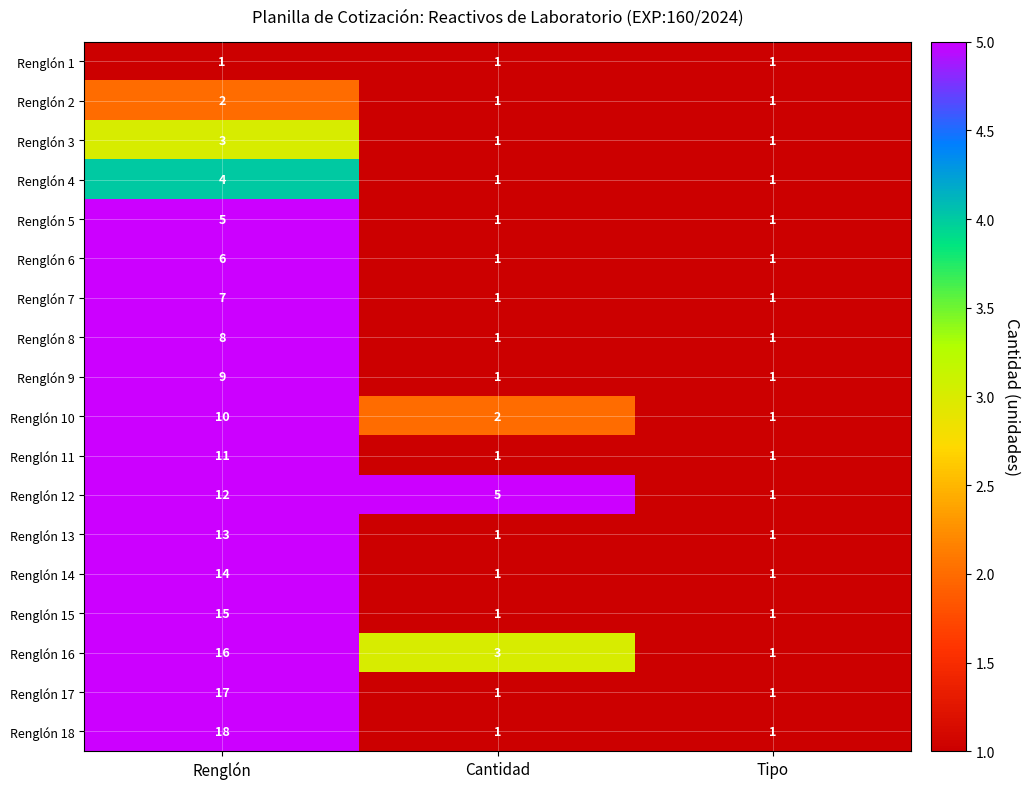

True or false: Renglón 3 has a value of 4 at Renglón.

False